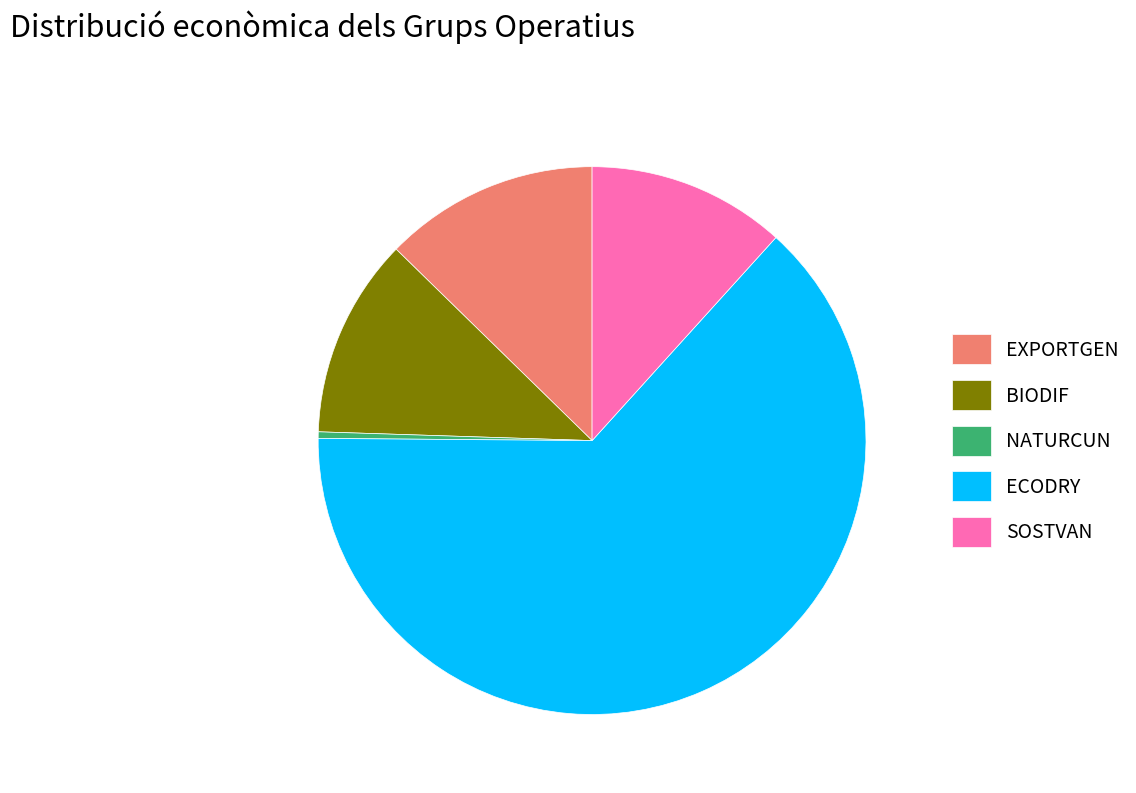

Do ECODRY and SOSTVAN together represent more than half of the pie?

Yes